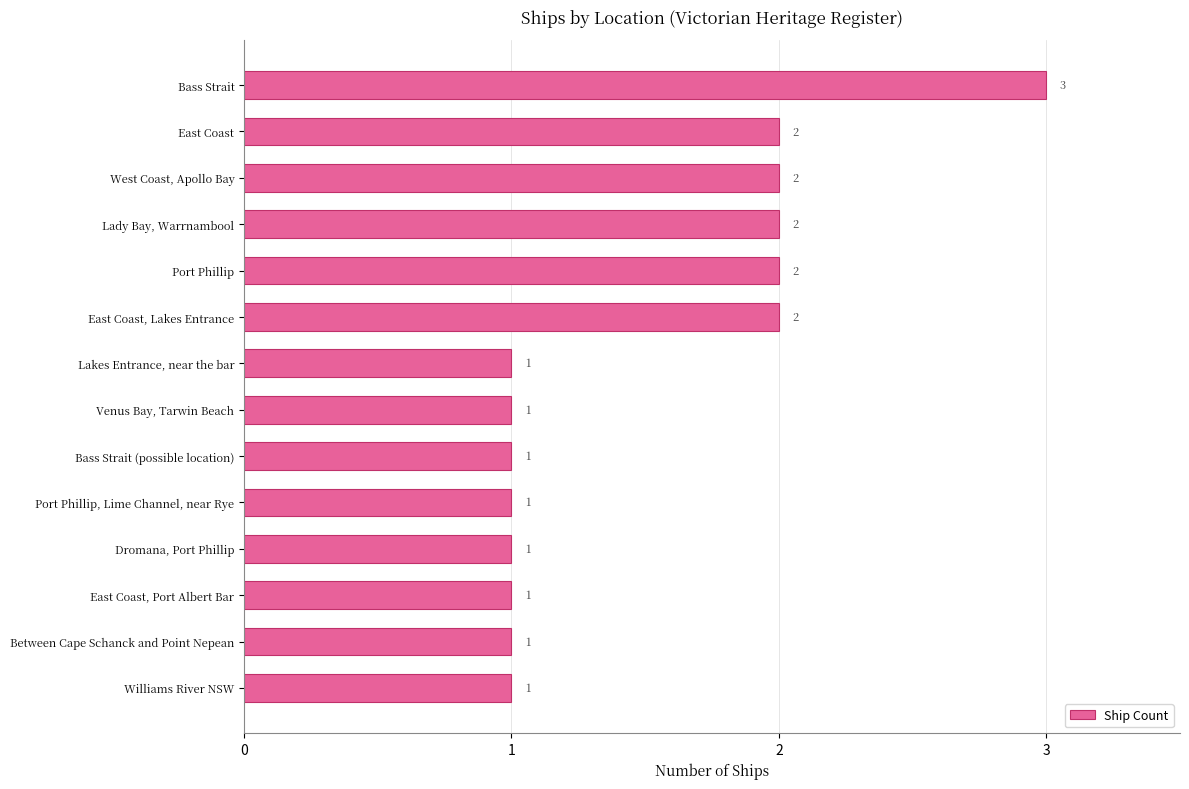

Approximately how many times larger is the value at Bass Strait compared to Lakes Entrance, near the bar?

3.0